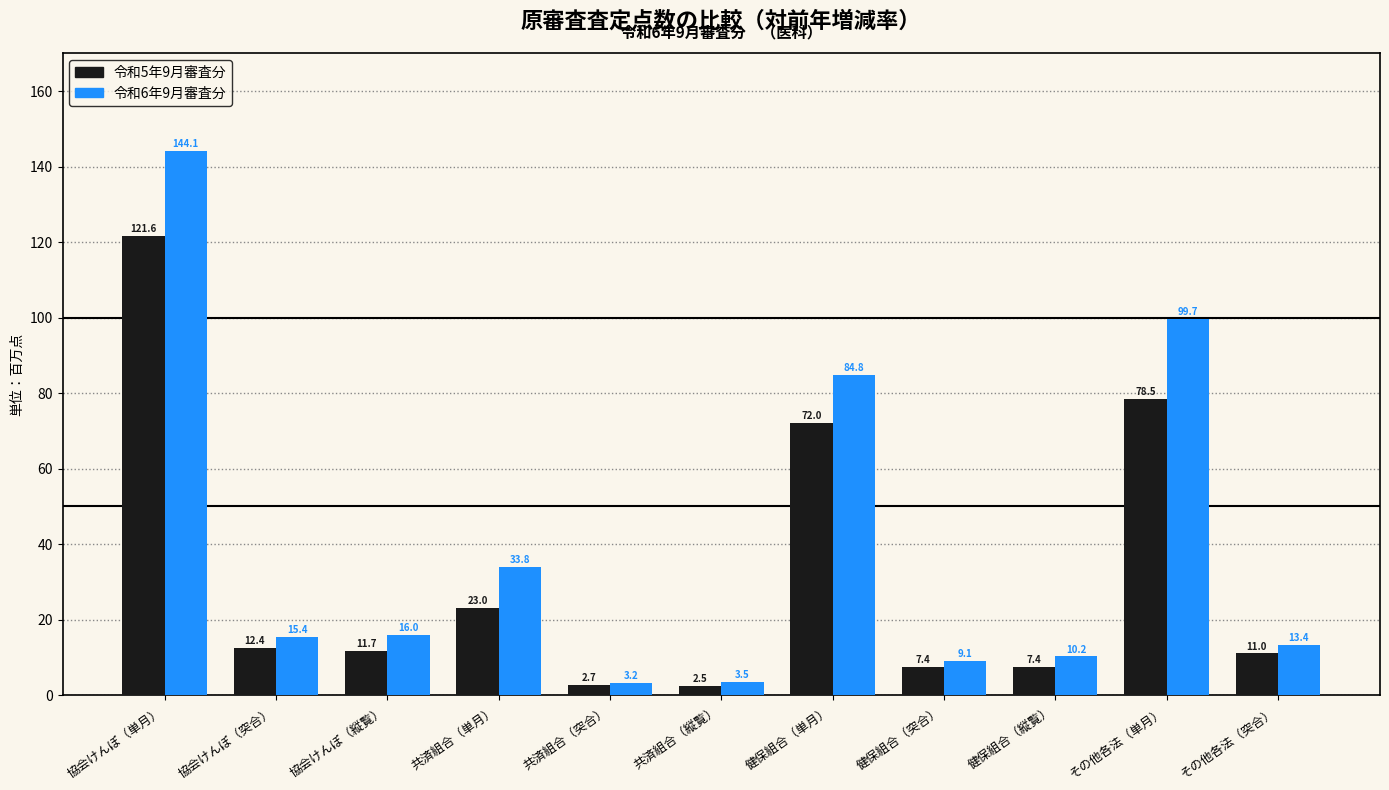

Reading left to right, transcribe all the data shown in this chart.

令和5年9月審査分: 協会けんぽ（単月）=121.6	協会けんぽ（突合）=12.4	協会けんぽ（縦覧）=11.7	共済組合（単月）=23.0	共済組合（突合）=2.7	共済組合（縦覧）=2.5	健保組合（単月）=72.0	健保組合（突合）=7.4	健保組合（縦覧）=7.4	その他各法（単月）=78.5	その他各法（突合）=11.0
令和6年9月審査分: 協会けんぽ（単月）=144.1	協会けんぽ（突合）=15.4	協会けんぽ（縦覧）=16.0	共済組合（単月）=33.8	共済組合（突合）=3.2	共済組合（縦覧）=3.5	健保組合（単月）=84.8	健保組合（突合）=9.1	健保組合（縦覧）=10.2	その他各法（単月）=99.7	その他各法（突合）=13.4